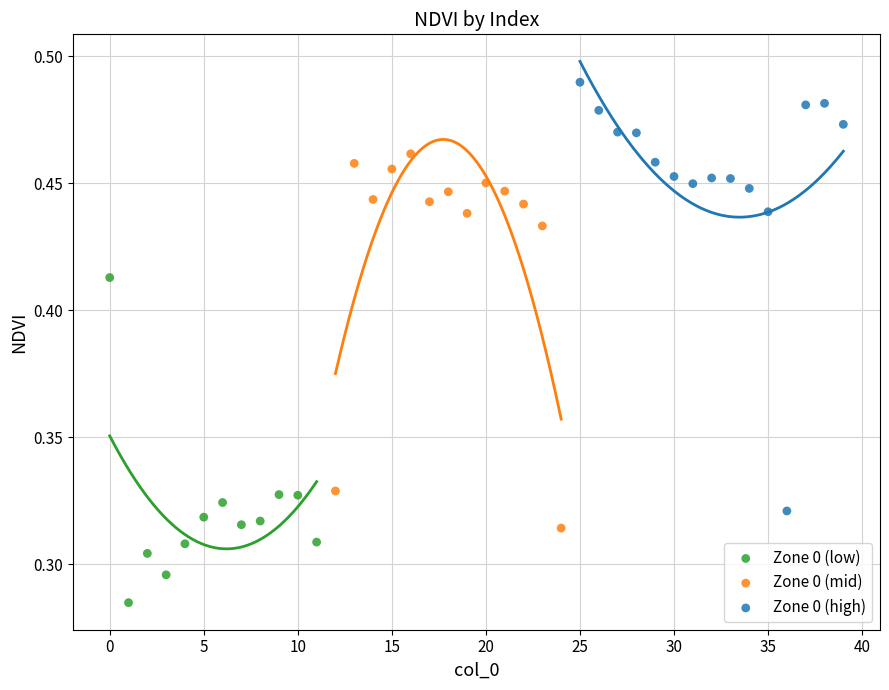

Which series reaches the minimum Y coordinate?

Zone 0 (low)